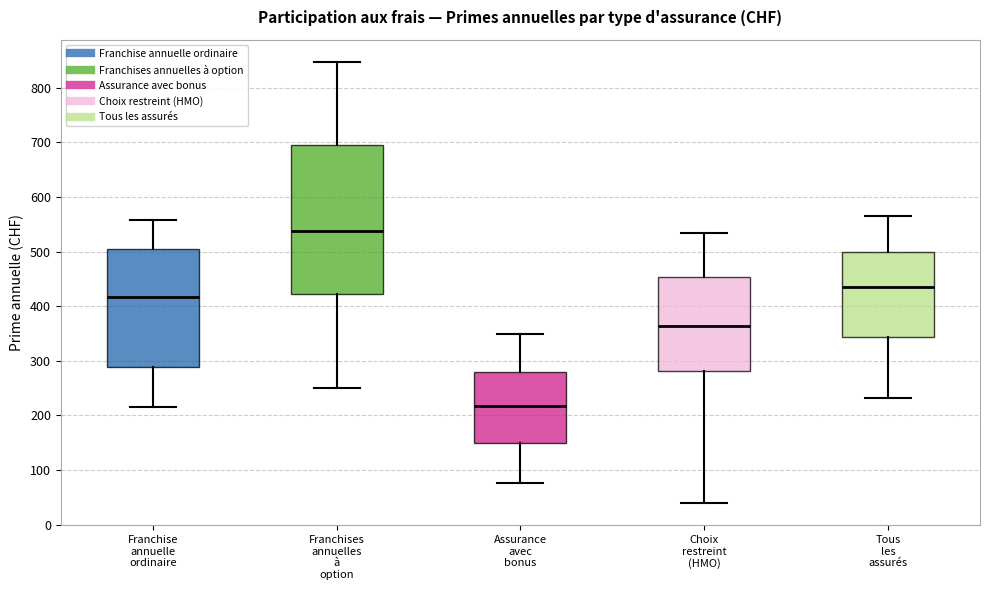

Reading left to right, transcribe this box plot: for each box, give where its median line is, the range the box spans, and where its two whiskers end, as read against the y-axis. The values are not printed on the chart, so give them approximately, as read against the axis.

Franchise annuelle ordinaire: median 420, box 290 to 510, whiskers 210 to 560
Franchises annuelles à option: median 540, box 420 to 690, whiskers 250 to 850
Assurance avec bonus: median 220, box 150 to 280, whiskers 80 to 350
Choix restreint (HMO): median 360, box 280 to 450, whiskers 40 to 530
Tous les assurés: median 440, box 340 to 500, whiskers 230 to 560